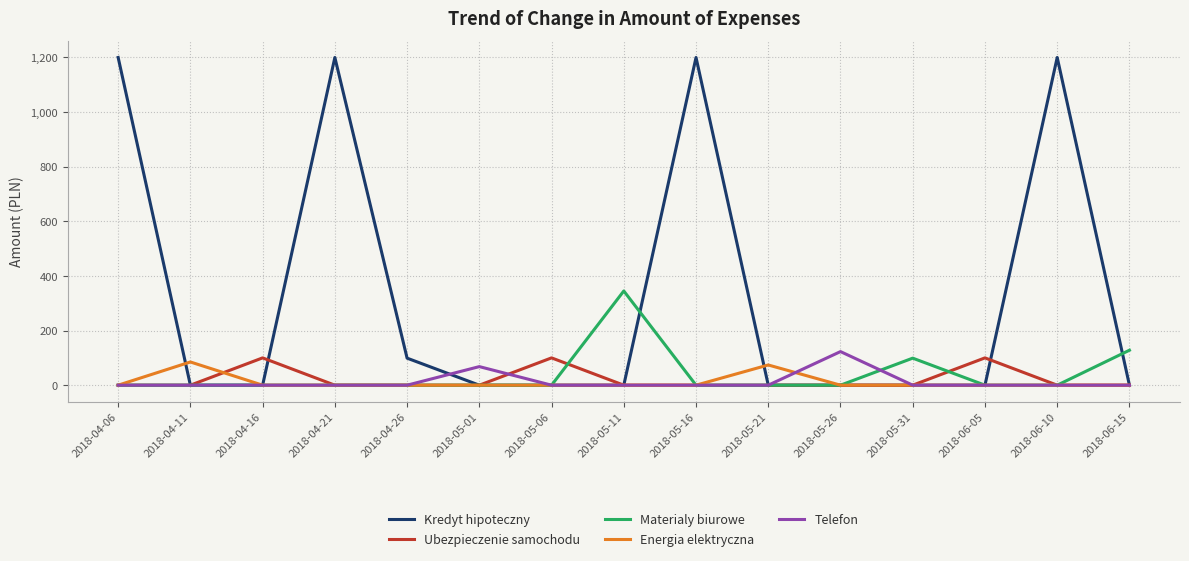

Reading left to right, list all the values displayed in this chart.

Kredyt hipoteczny: 1200	0	0	1200	99	0	0	0	1200	0	0	0	0	1200	0
Ubezpieczenie samochodu: 0	0	100	0	0	0	100	0	0	0	0	0	100	0	0
Materialy biurowe: 0	0	0	0	0	0	0	345	0	0	0	99	0	0	128
Energia elektryczna: 0	85	0	0	0	0	0	0	0	74	0	0	0	0	0
Telefon: 0	0	0	0	0	68	0	0	0	0	123	0	0	0	0